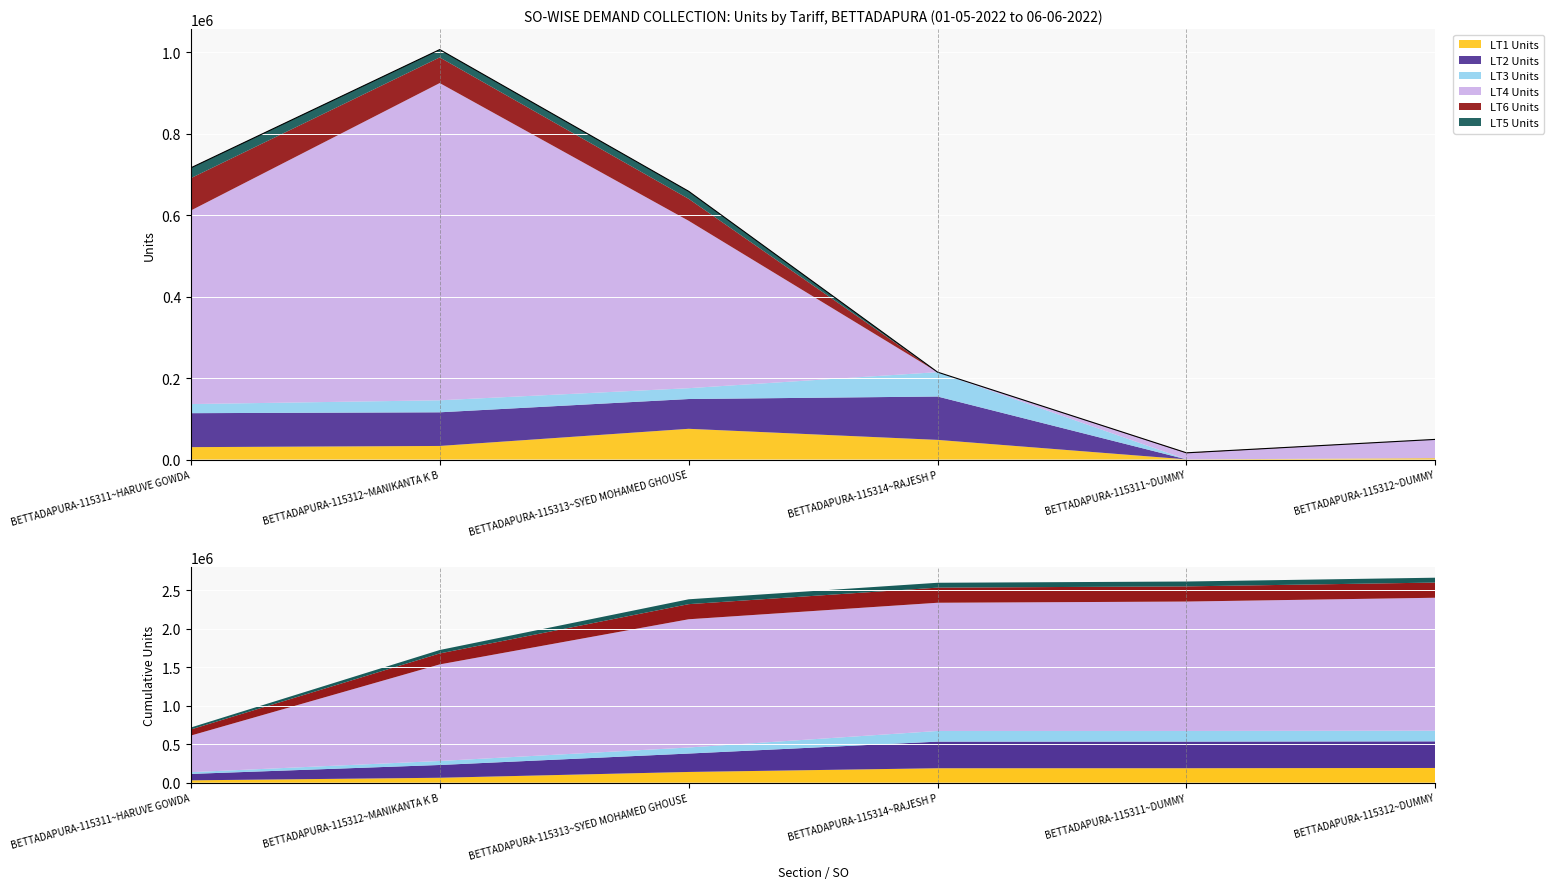

True or false: LT3 Units has more than 0 points higher than both neighbors.

True